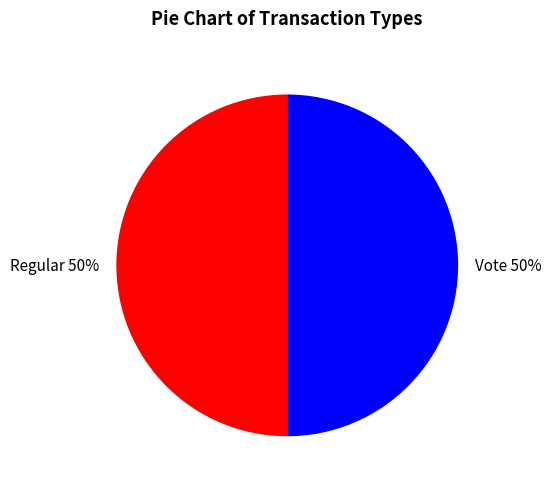

What is the ratio of the value at Regular to the value at Vote?

1.0